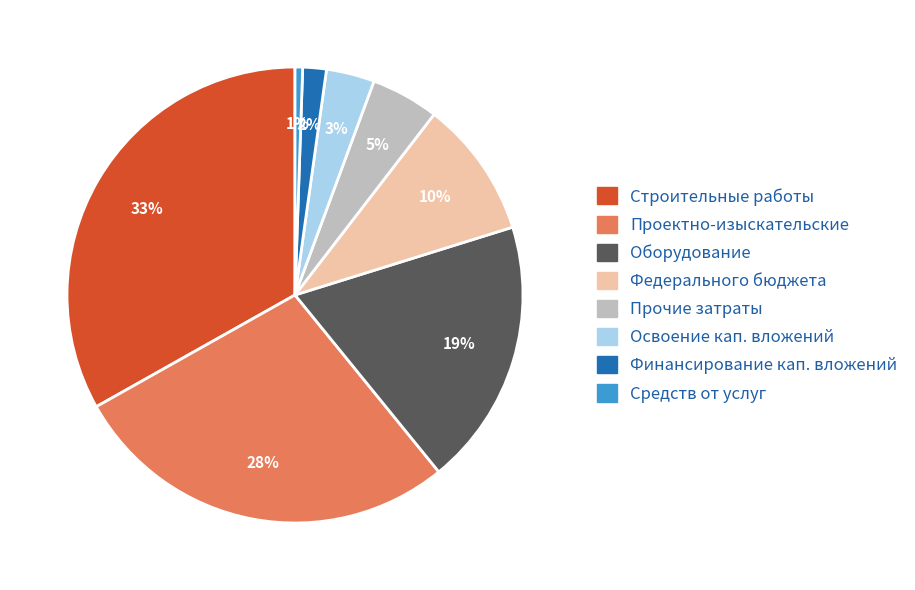

Is there a majority slice in this chart?

No